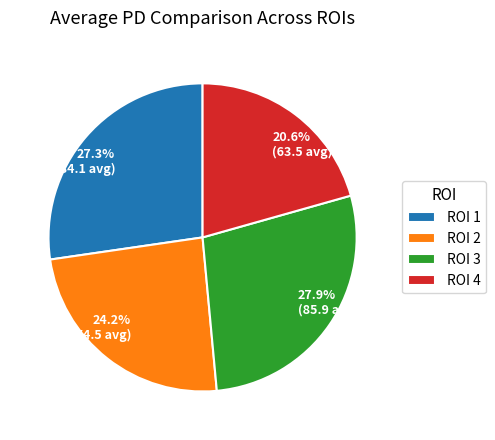

Combined, do ROI 2 and ROI 4 account for over 50%?

No